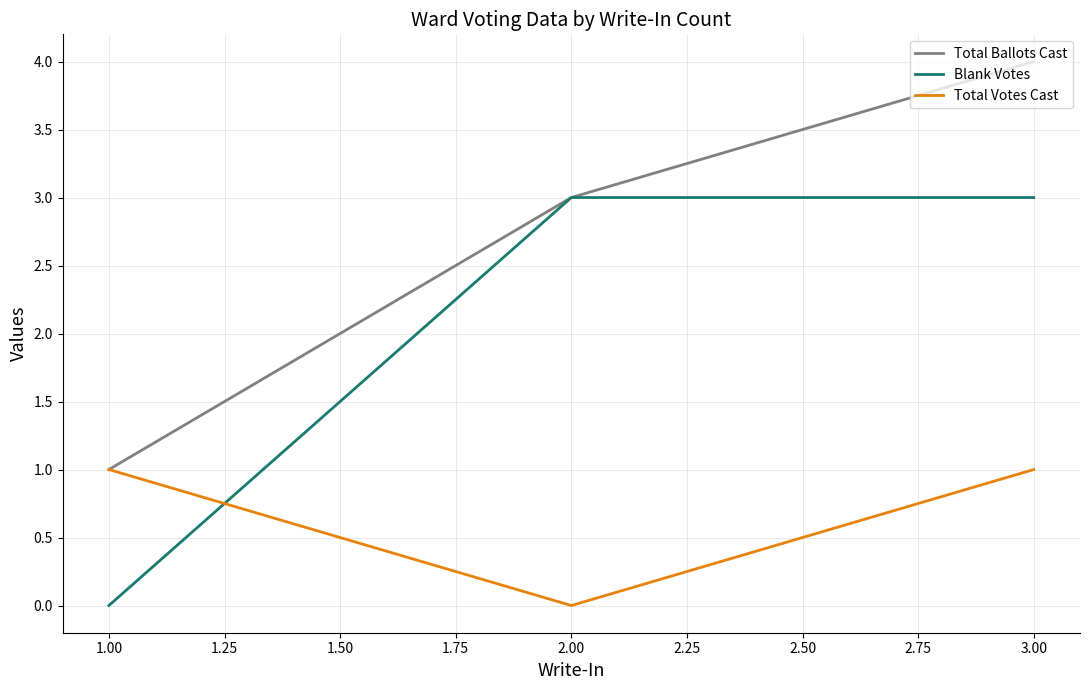

Which series has the largest total across all categories?

Total Ballots Cast